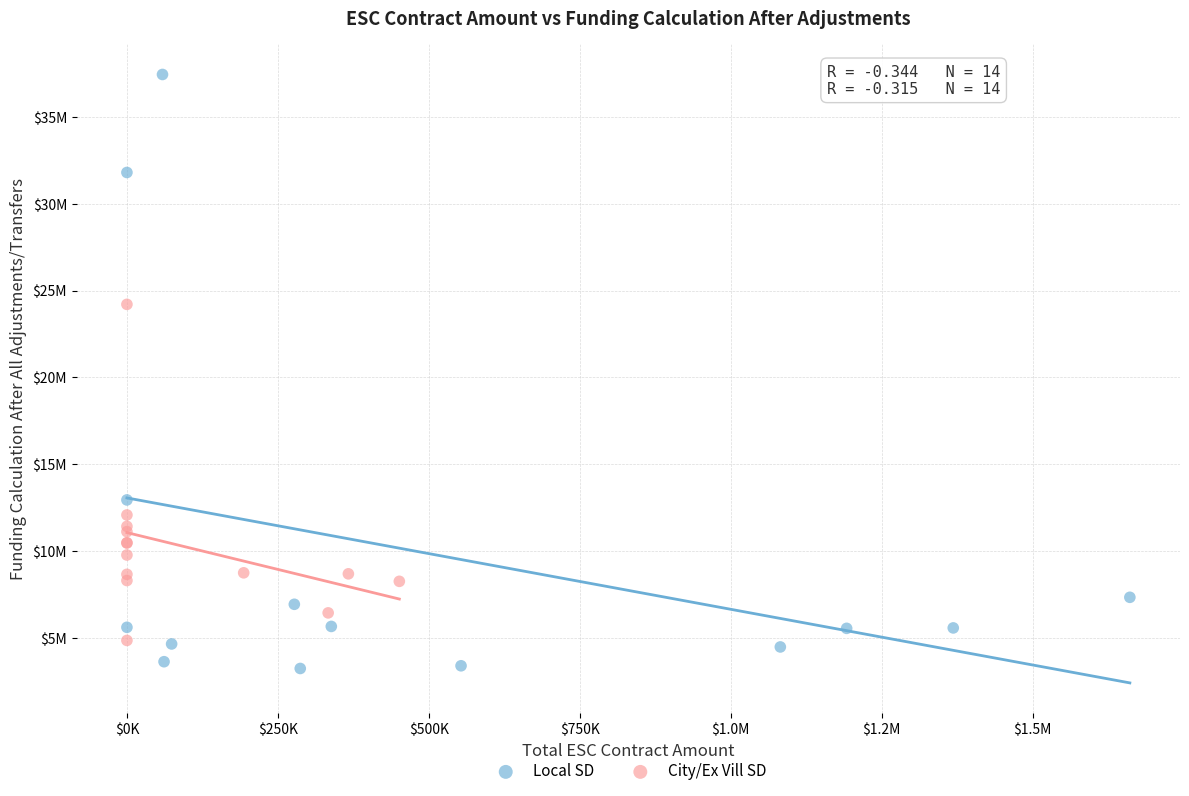

What are all the series names shown in the legend?

Local SD, City/Ex Vill SD